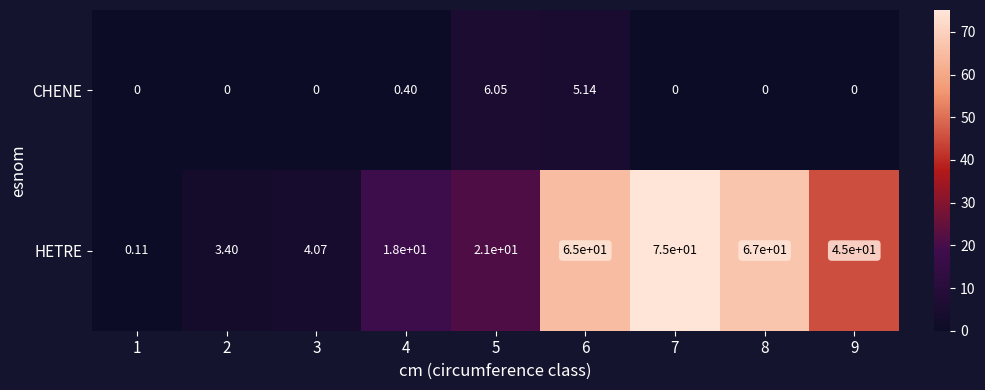

Which series has the largest total across all categories?

HETRE